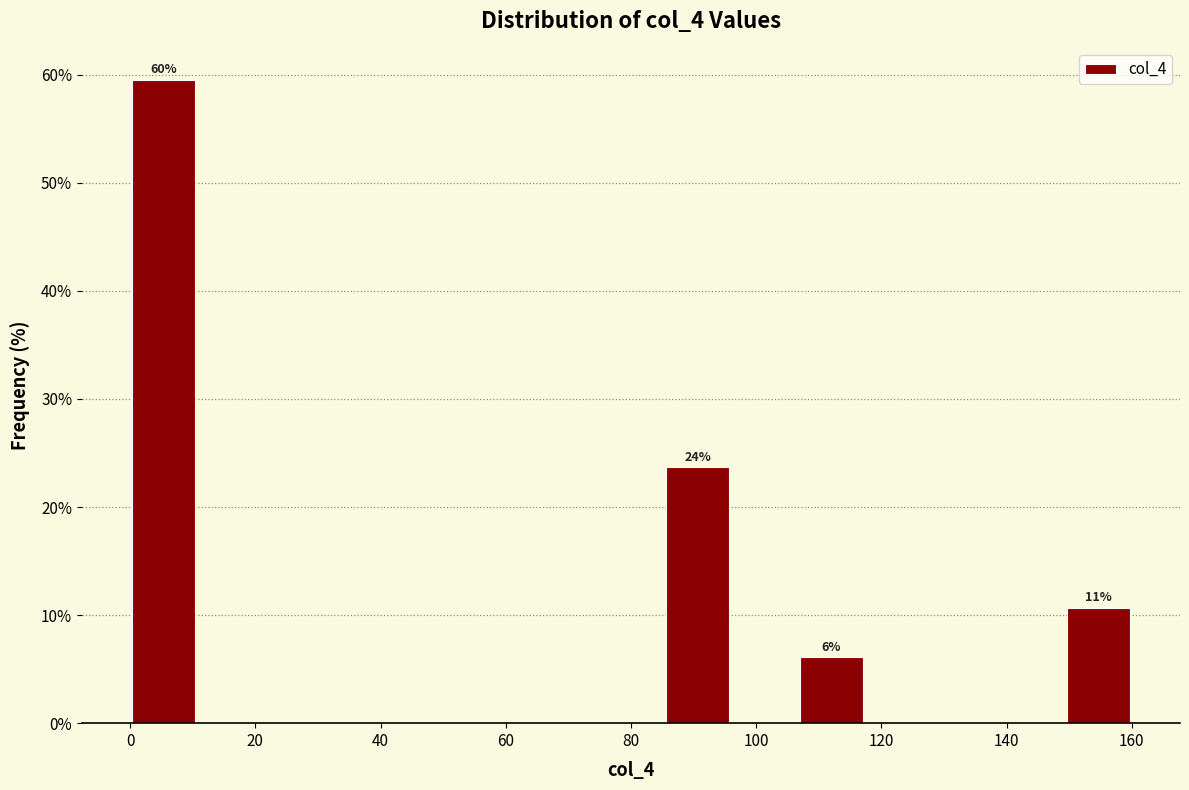

Over which range of the x-axis is the bar tallest?

0 to 10